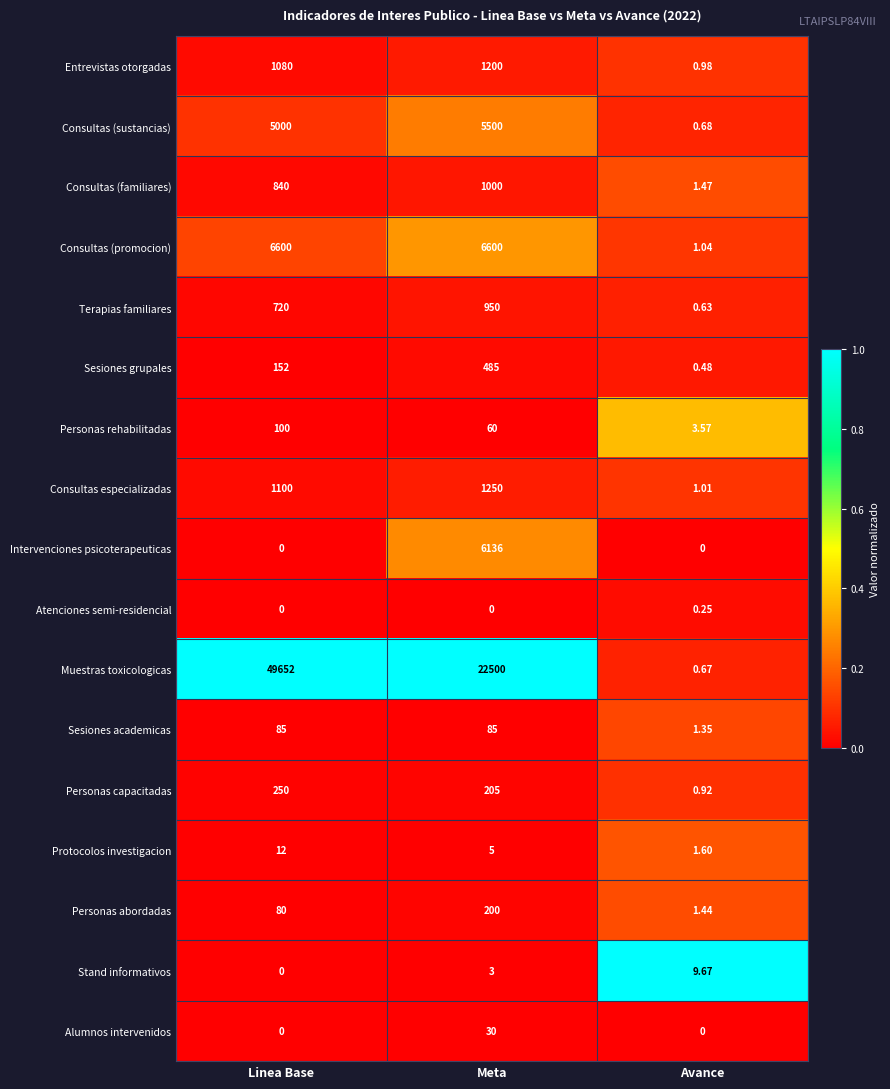

Which category has the lowest value in the Entrevistas otorgadas series?

Avance